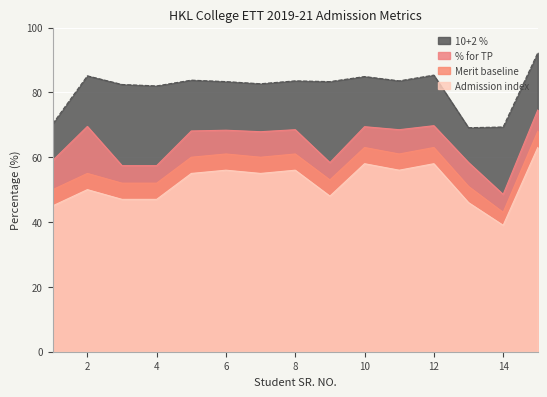

List the labels in order of 10+2 % value, smallest first.

13, 14, 1, 4, 3, 7, 6, 9, 8, 11, 5, 10, 2, 12, 15